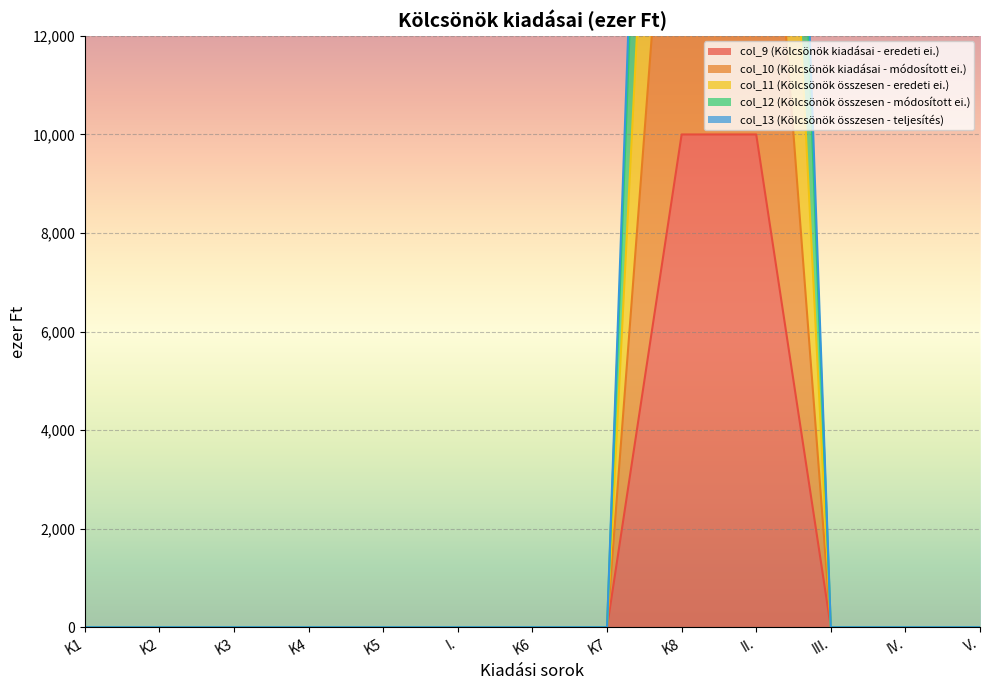

Reading left to right, extract all data points from this chart.

col_9 (Kölcsönök kiadásai - eredeti ei.): 0	0	0	0	0	0	0	0	10000	10000	0	0	0
col_10 (Kölcsönök kiadásai - módosított ei.): 0	0	0	0	0	0	0	0	20000	20000	0	0	0
col_11 (Kölcsönök összesen - eredeti ei.): 0	0	0	0	0	0	0	0	30000	30000	0	0	0
col_12 (Kölcsönök összesen - módosított ei.): 0	0	0	0	0	0	0	0	40000	40000	0	0	0
col_13 (Kölcsönök összesen - teljesítés): 0	0	0	0	0	0	0	0	42500	42500	0	0	0